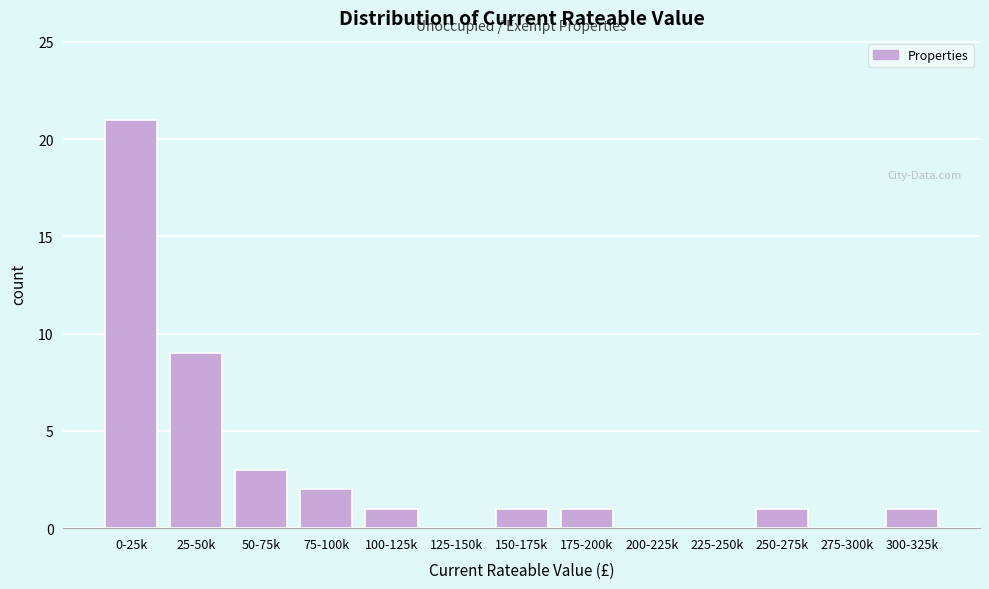

Reading right to left, extract all data points from this chart.

300-325k=1	275-300k=0	250-275k=1	225-250k=0	200-225k=0	175-200k=1	150-175k=1	125-150k=0	100-125k=1	75-100k=2	50-75k=3	25-50k=9	0-25k=21